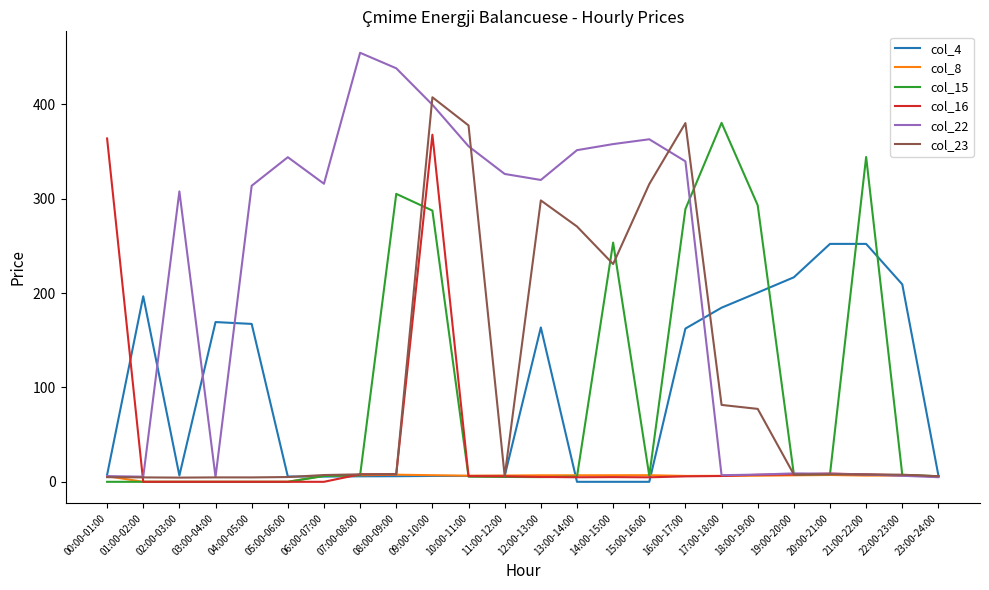

True or false: col_22 has a value of 307.8 at 02:00-03:00.

True